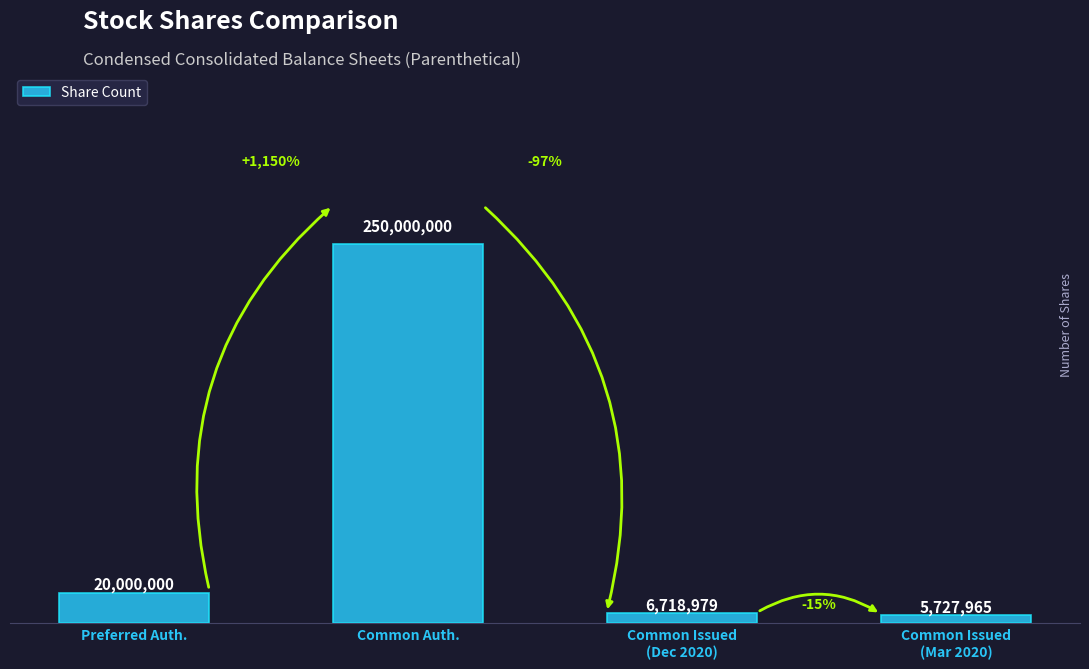

Does the chart contain stacked bars?

No